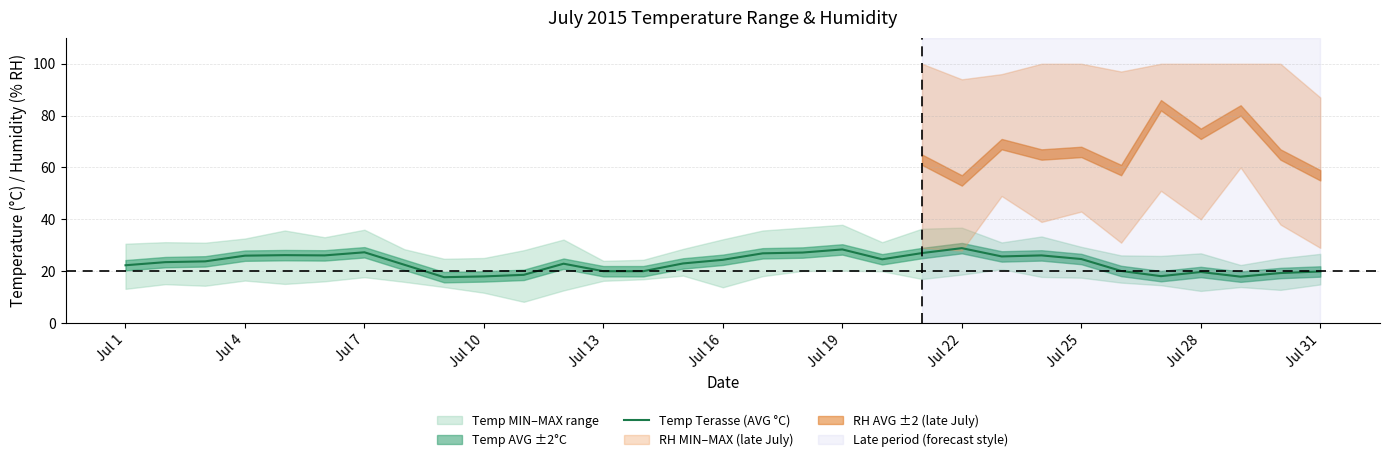

The value of Temp Terasse (AVG °C) at Jul 1 is 9.1. True or false?

False